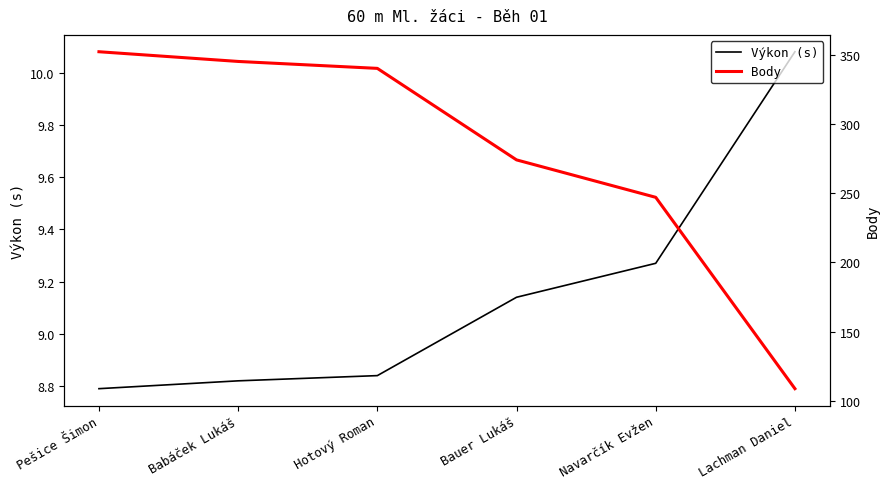

What is the difference between the highest and lowest values at Hotový Roman?

331.2